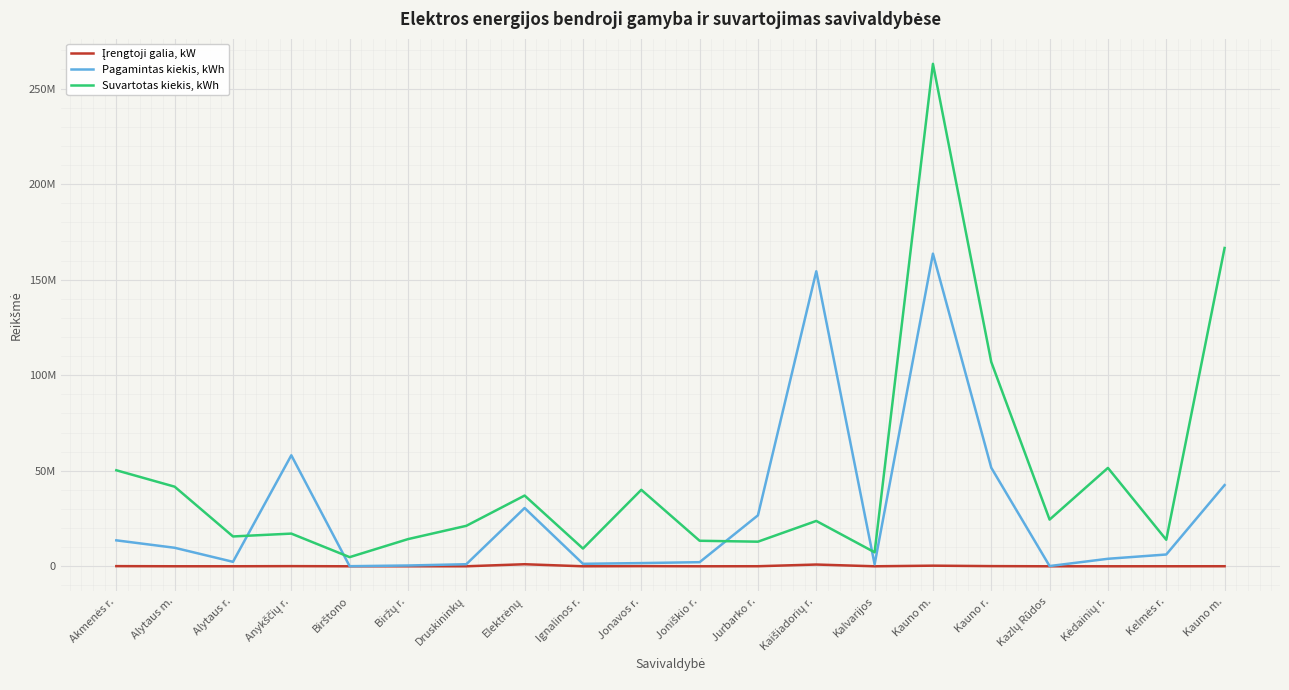

At how many categories does at least one series exceed 154044585?

3